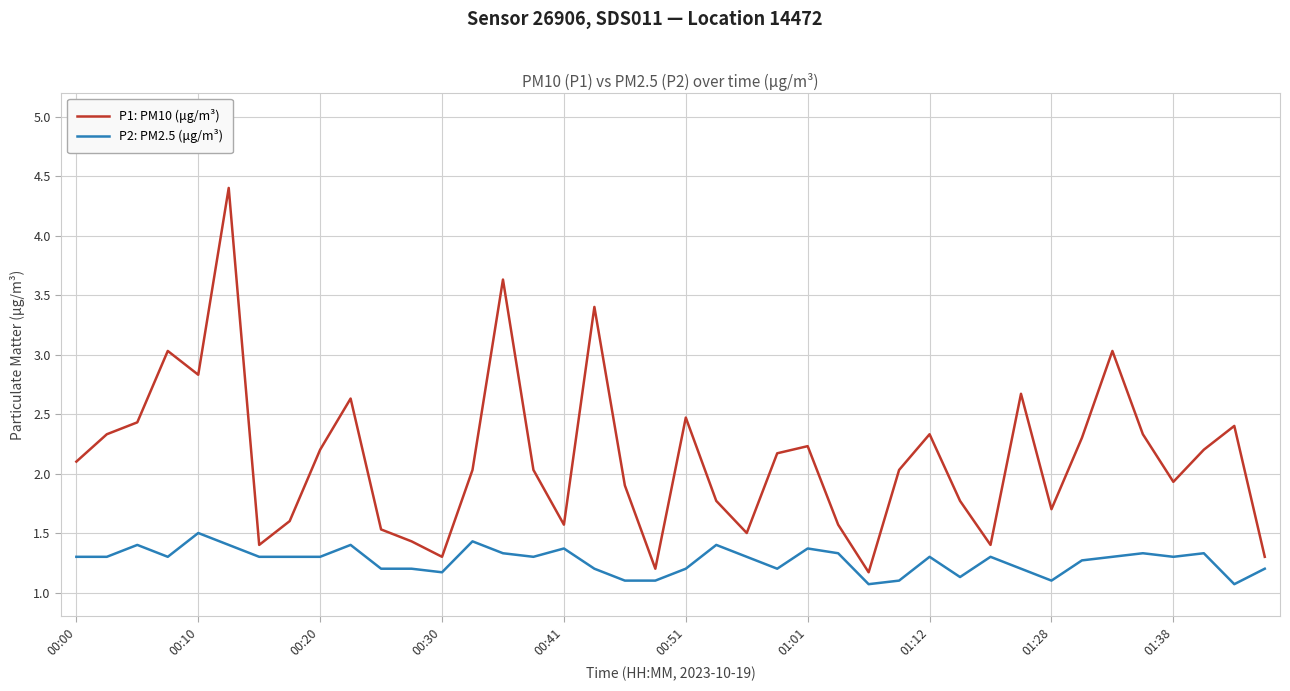

True or false: P2: PM2.5 (μg/m³) and P1: PM10 (μg/m³) cross at least once.

False